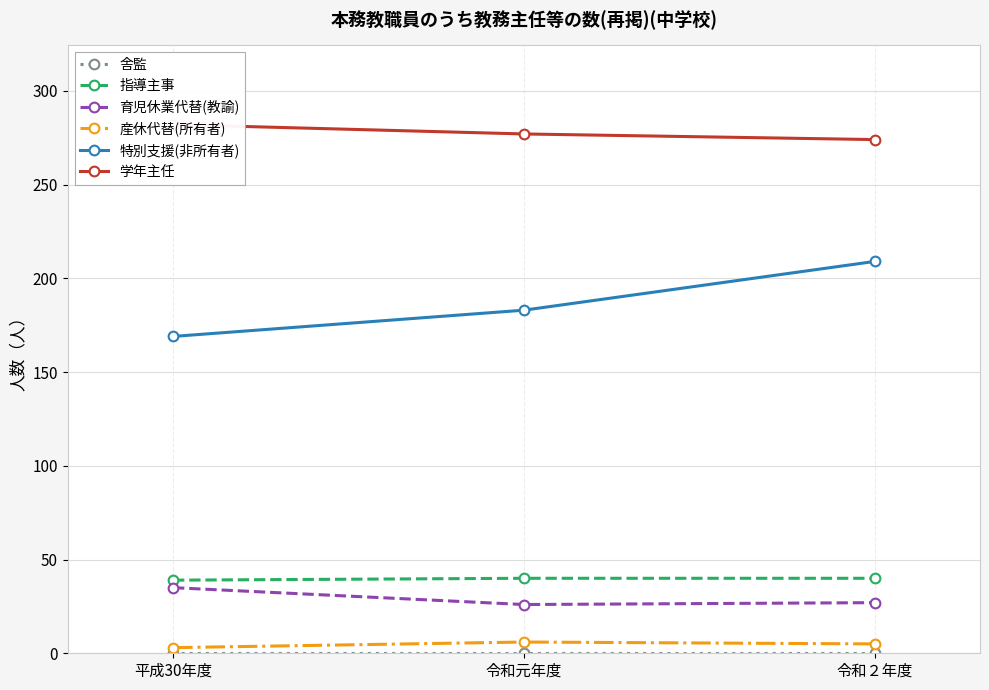

Which series has the largest total across all categories?

学年主任